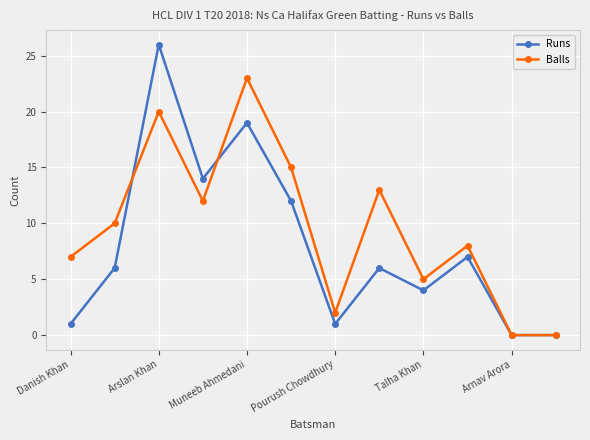

True or false: Runs and Balls cross at least once.

True